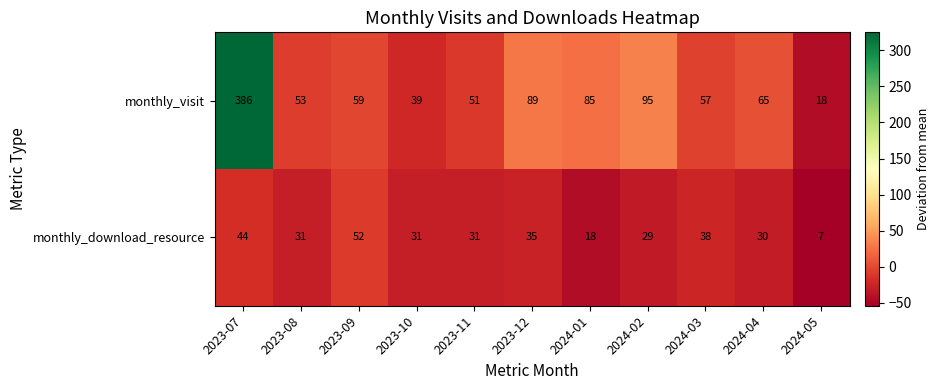

List the series in order of their peak value, highest first.

monthly_visit, monthly_download_resource